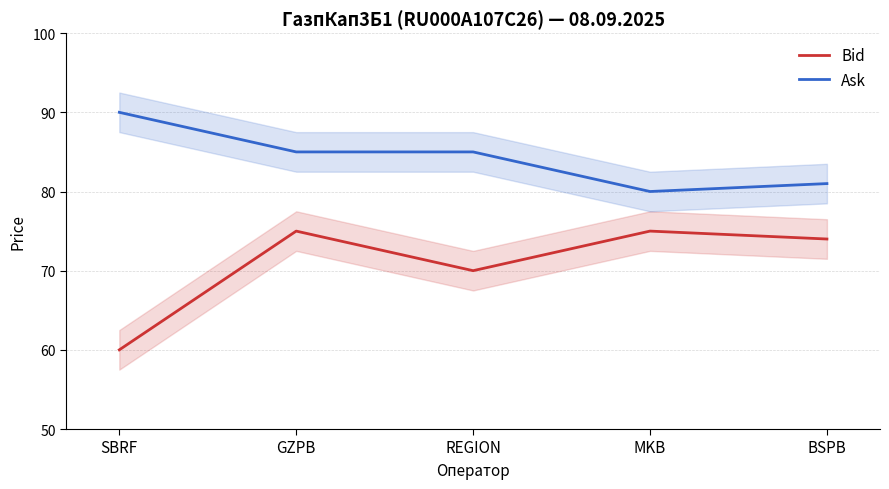

What is the average value of the Bid series?

71